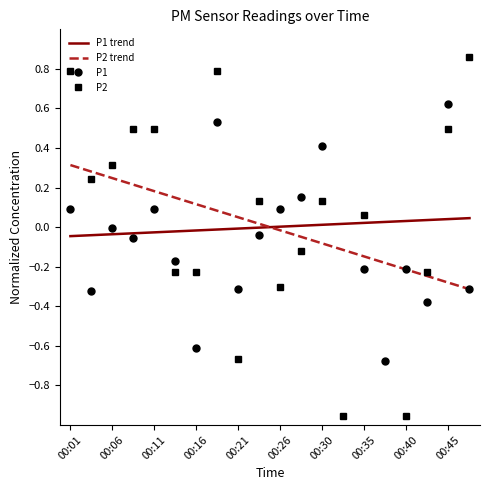

What are all the series names shown in the legend?

P1 trend, P2 trend, P1, P2